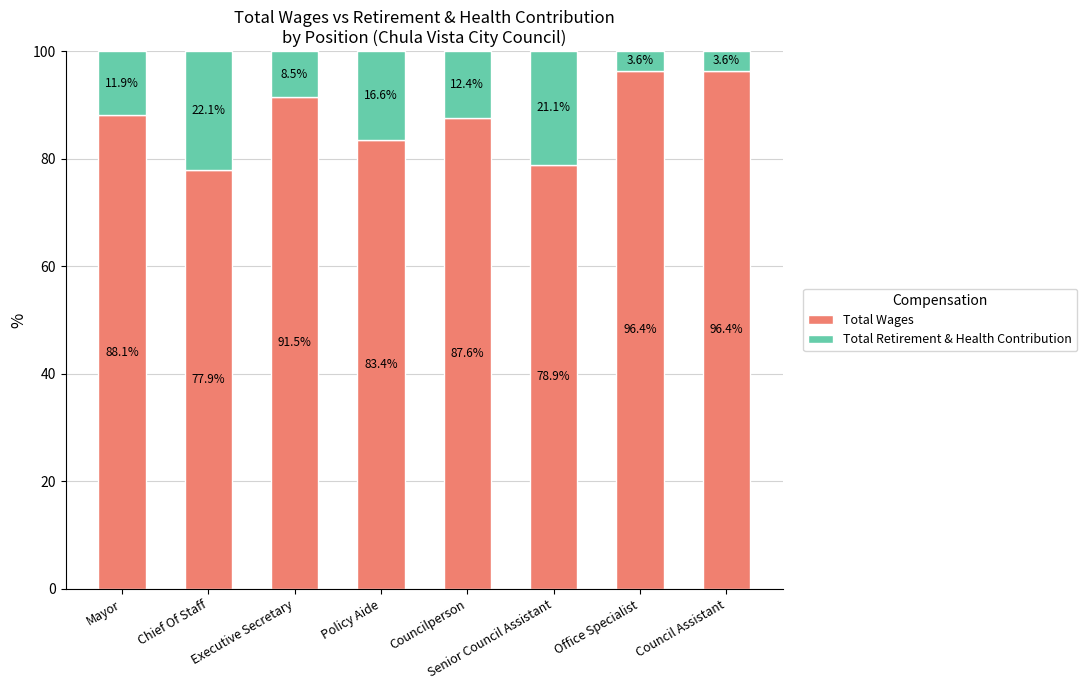

What is the total value across all series at Executive Secretary?

100.0